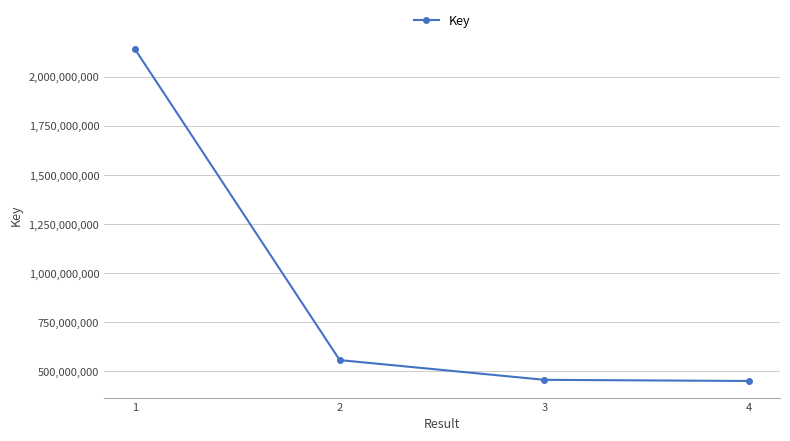

What is the difference between the maximum and minimum values?

1689710607